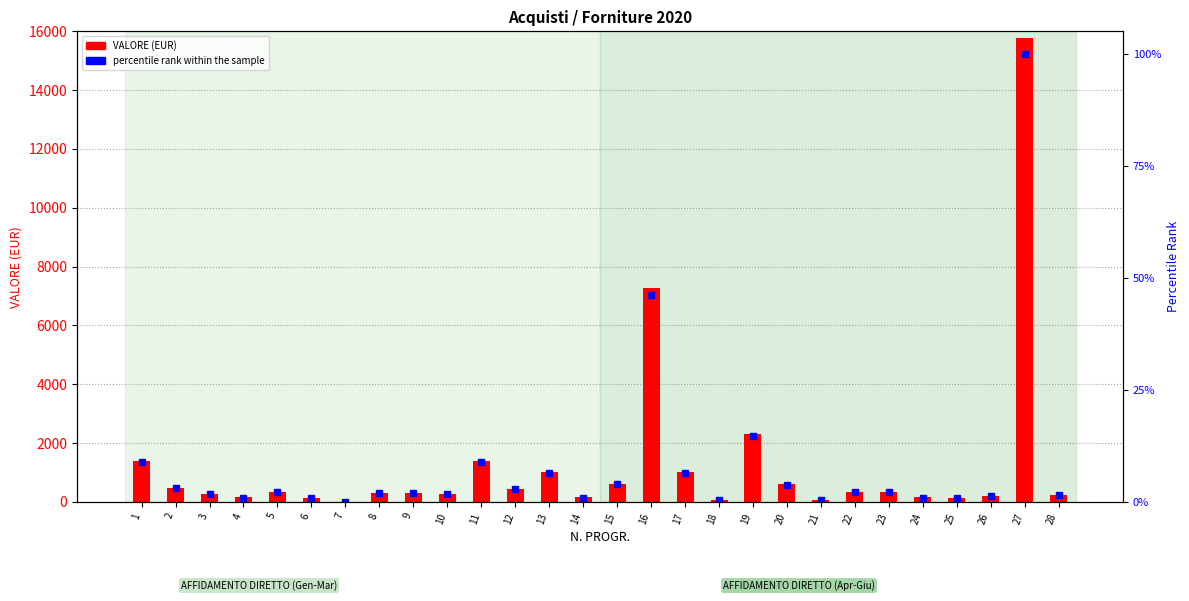

Is the value of VALORE at 28 greater than the value of percentile rank within the sample at 26?

Yes